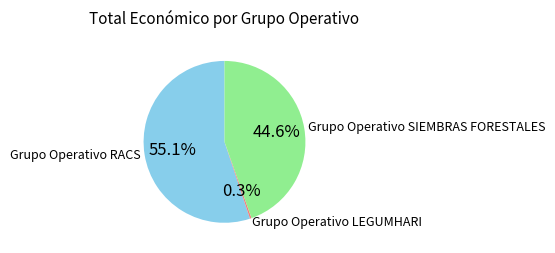

What is the majority slice?

Grupo Operativo RACS